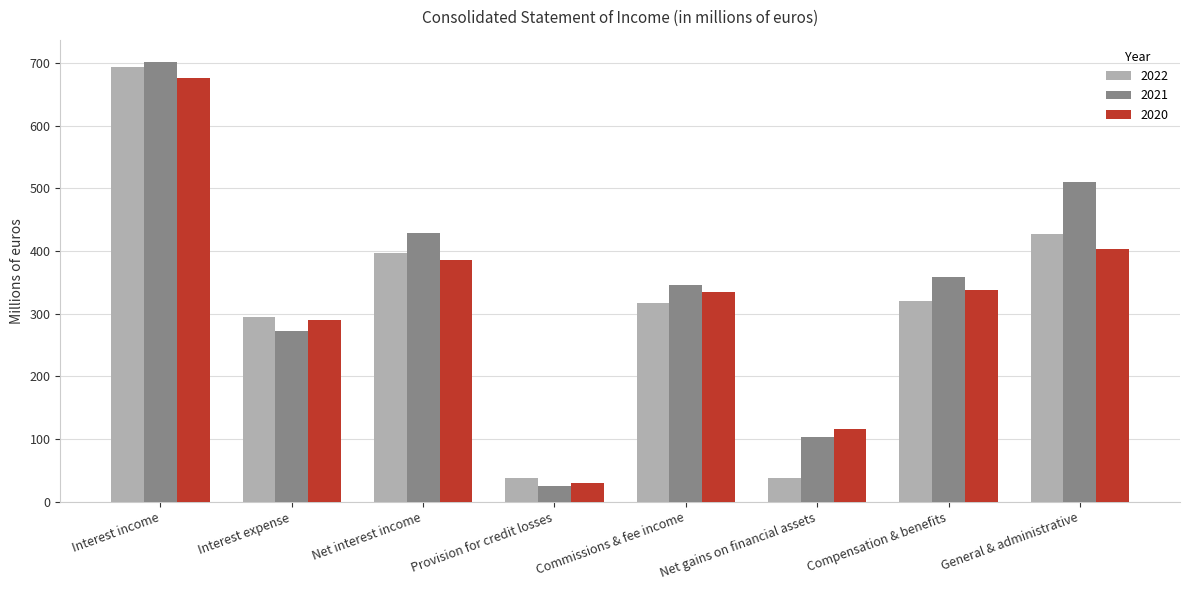

What value does the 2022 series have at Net gains on financial assets?

37.9